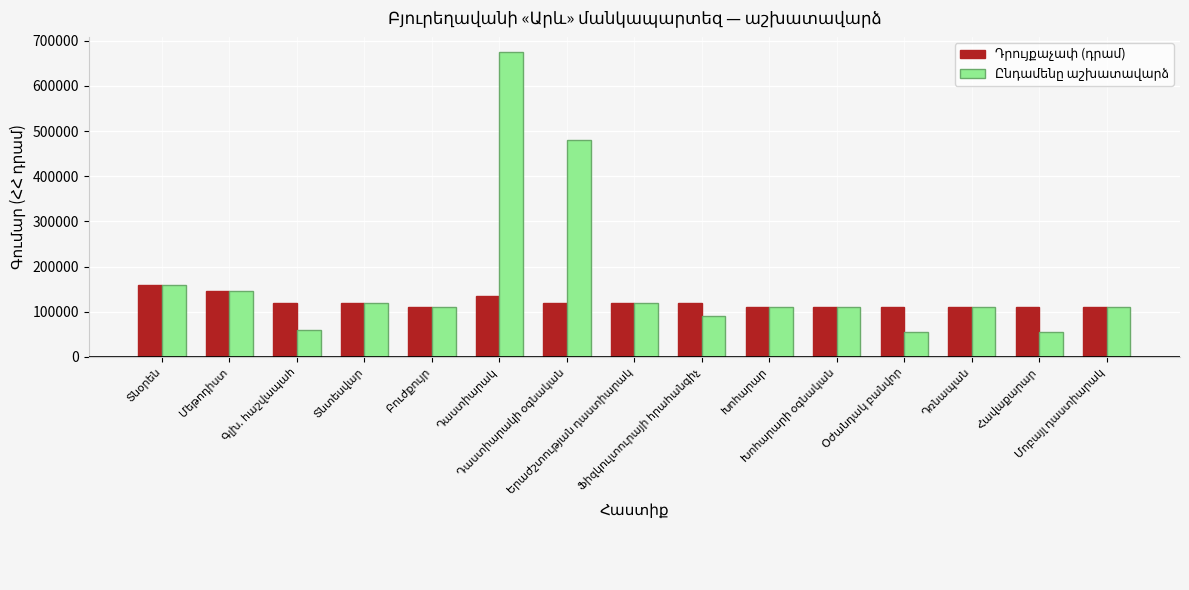

What is the maximum value shown in the chart?

675000